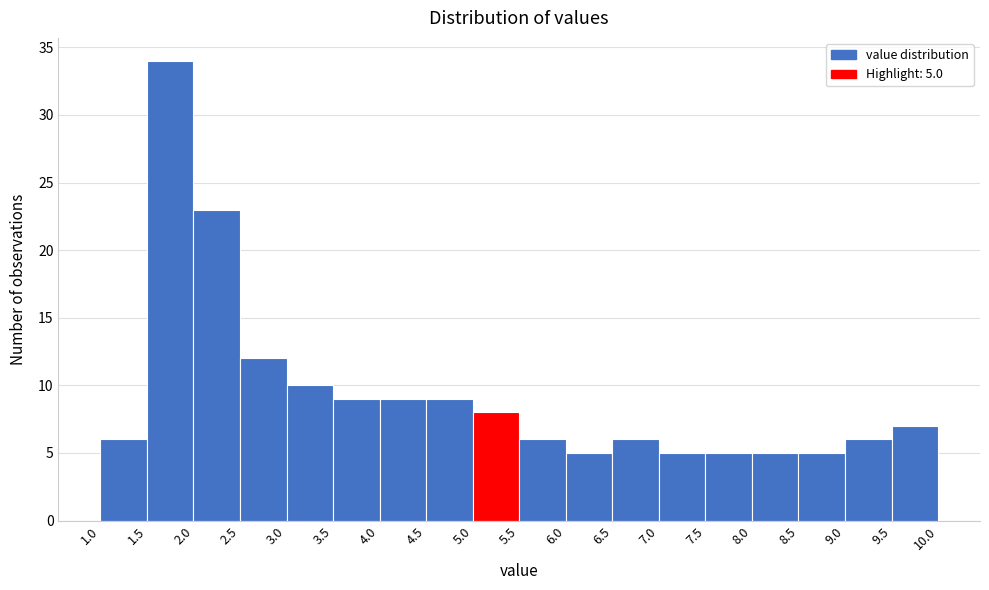

Which range on the x-axis has the tallest bar?

1.5 to 2.0